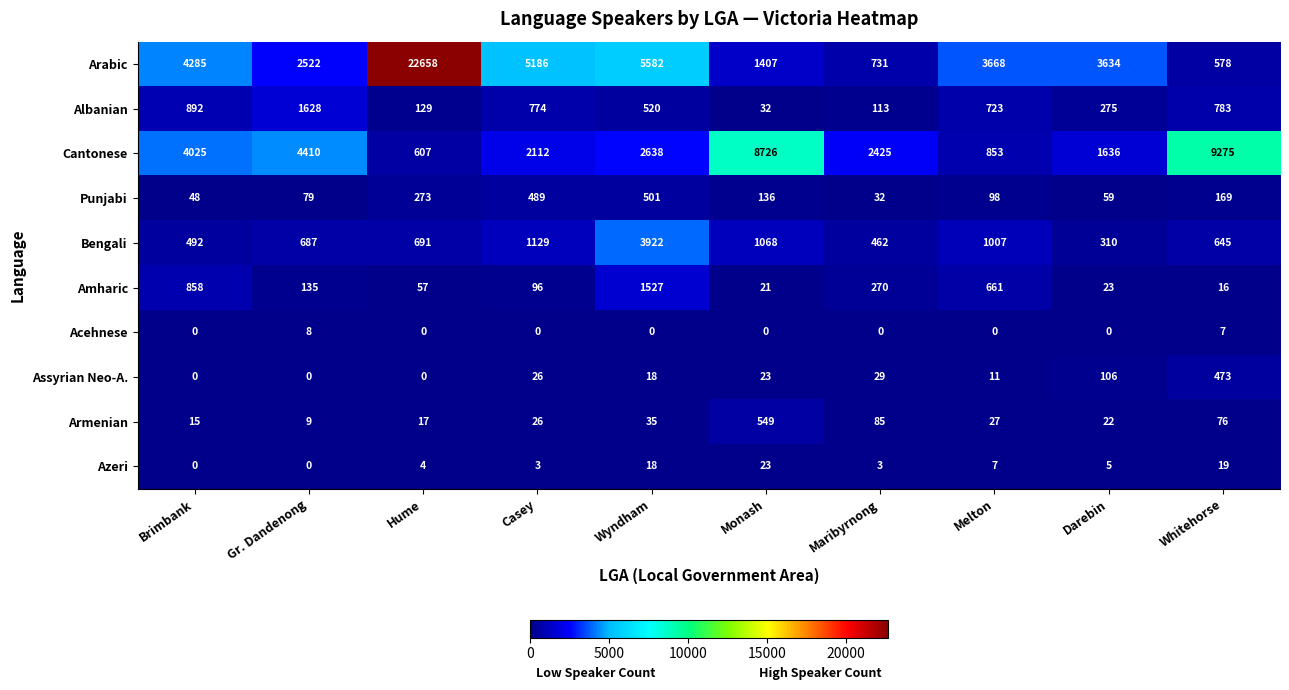

What is the spread (max minus min) of values at Brimbank?

4285